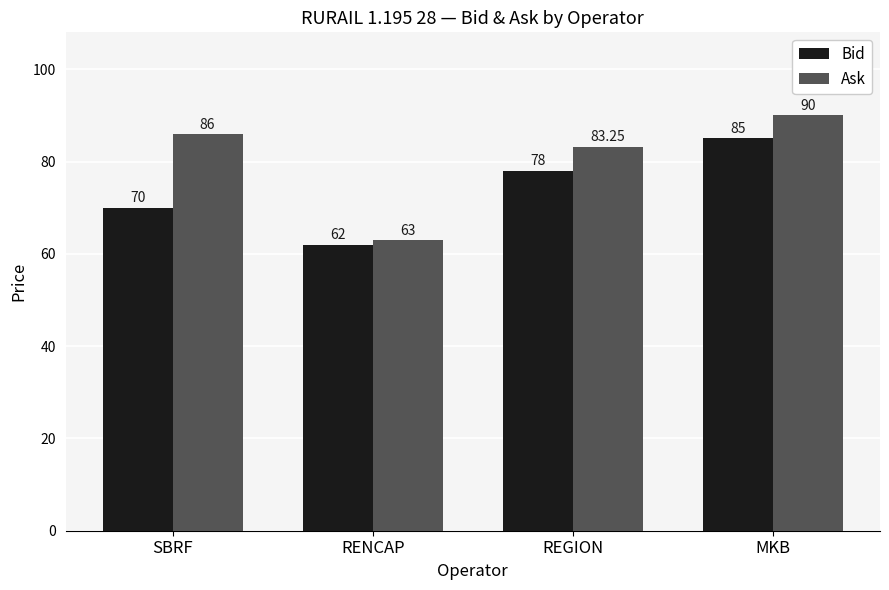

The value of Bid at RENCAP is 33.6. True or false?

False